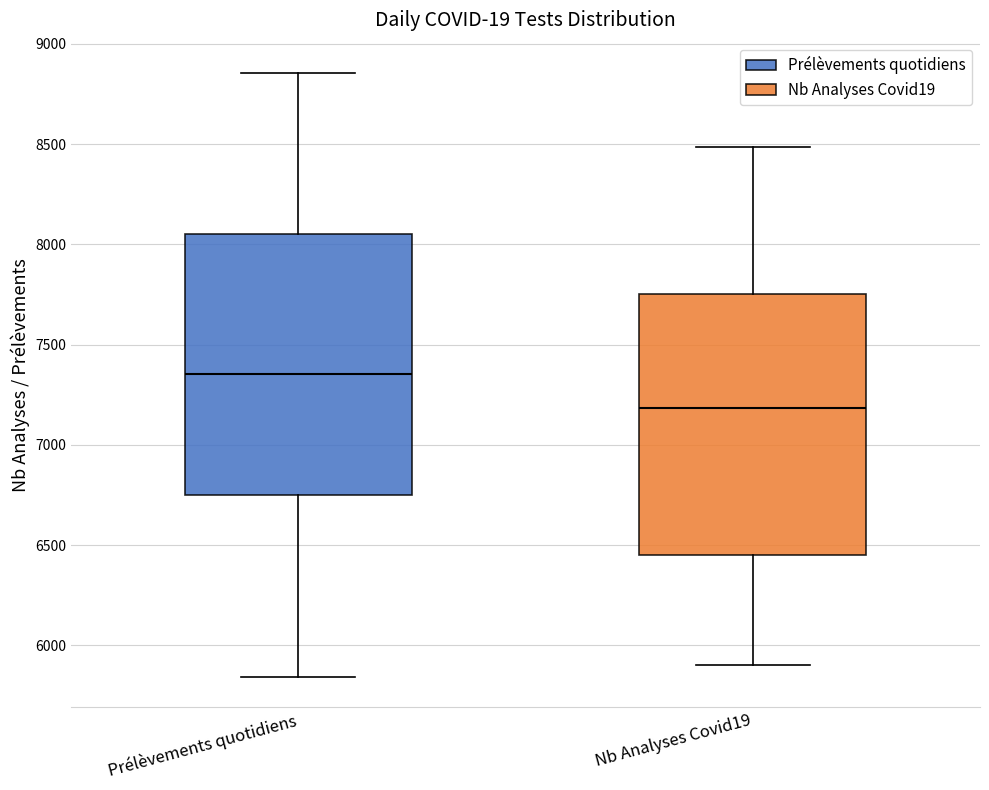

Which box has the lowest median line?

Nb Analyses Covid19